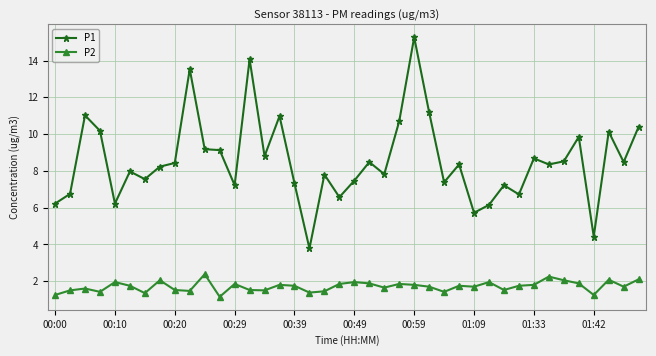

What is the difference between the second highest and second lowest values in the P2 series?

1.0